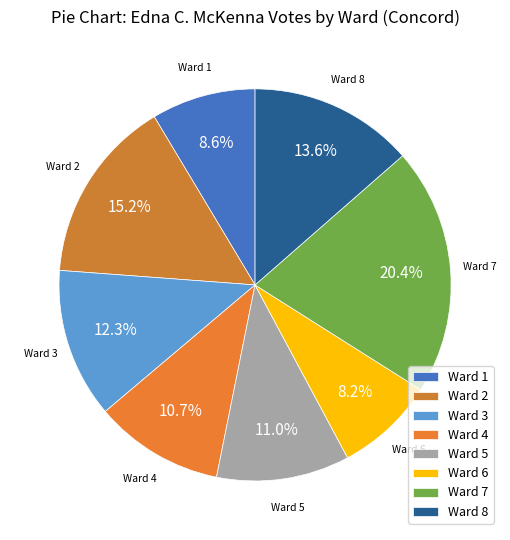

To the nearest percent, what is the average slice percentage?

12%